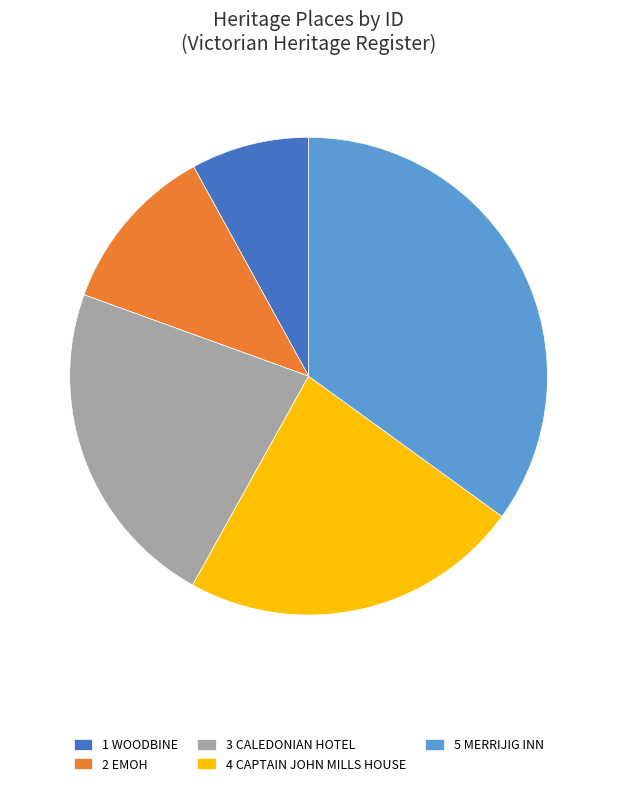

True or false: 4 CAPTAIN JOHN MILLS HOUSE accounts for 23% of the total.

True